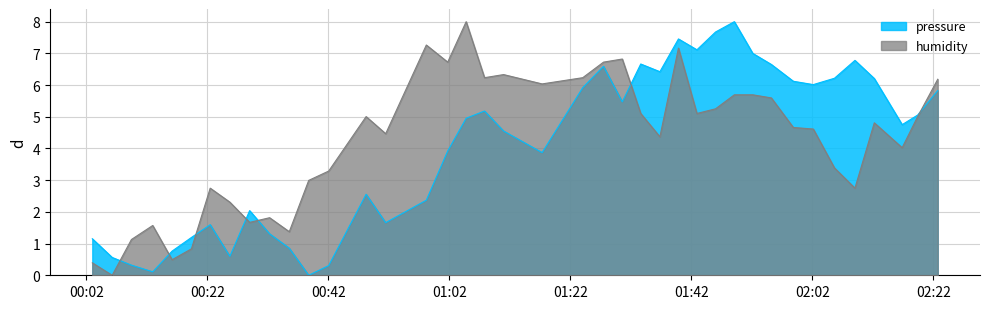

What is the maximum value shown in the chart?

8.0